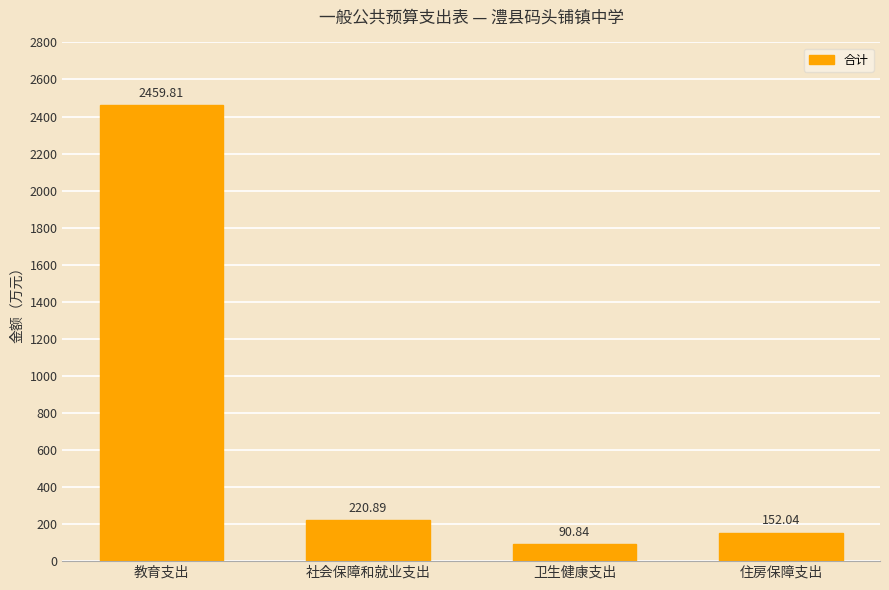

What is the difference between the maximum and minimum values?

2369.0